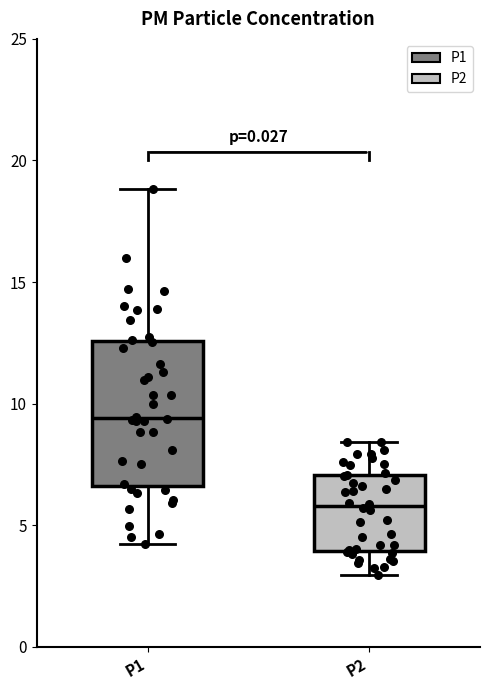

Which box's median line is the lowest?

P2